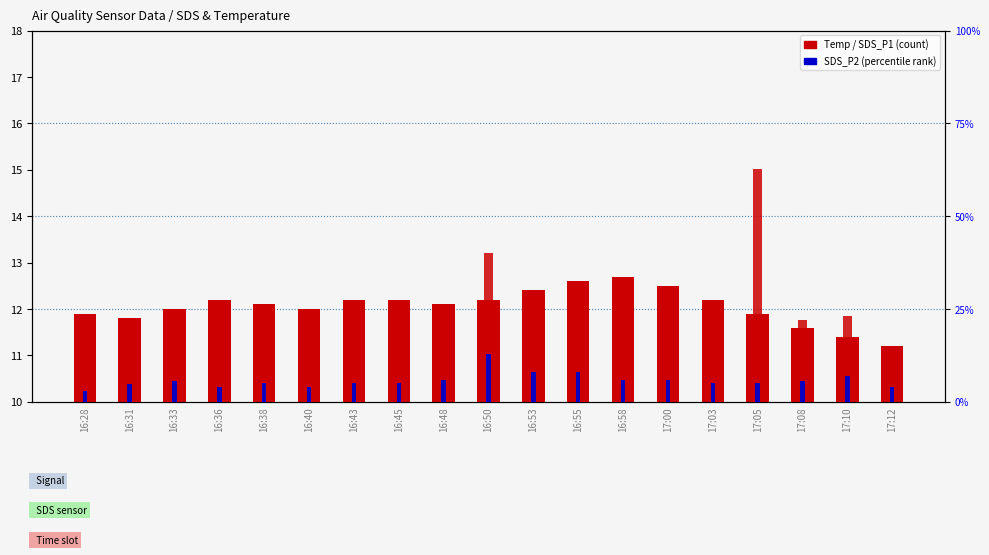

Reading right to left, what are all the values shown in this chart?

Temp (°C): 11.2	11.4	11.6	11.9	12.2	12.5	12.7	12.6	12.4	12.2	12.1	12.2	12.2	12.0	12.1	12.2	12.0	11.8	11.9
SDS_P1: 7.0	23.0	22.0	62.7	13.0	11.0	22.7	28.3	27.3	40.0	8.0	23.0	14.7	8.0	15.7	11.3	23.0	12.0	6.7
SDS_P2 (percentile): 4.0	7.0	5.7	5.0	5.0	6.0	6.0	8.0	8.0	13.0	6.0	5.0	5.0	4.0	5.0	4.0	5.7	4.7	3.0